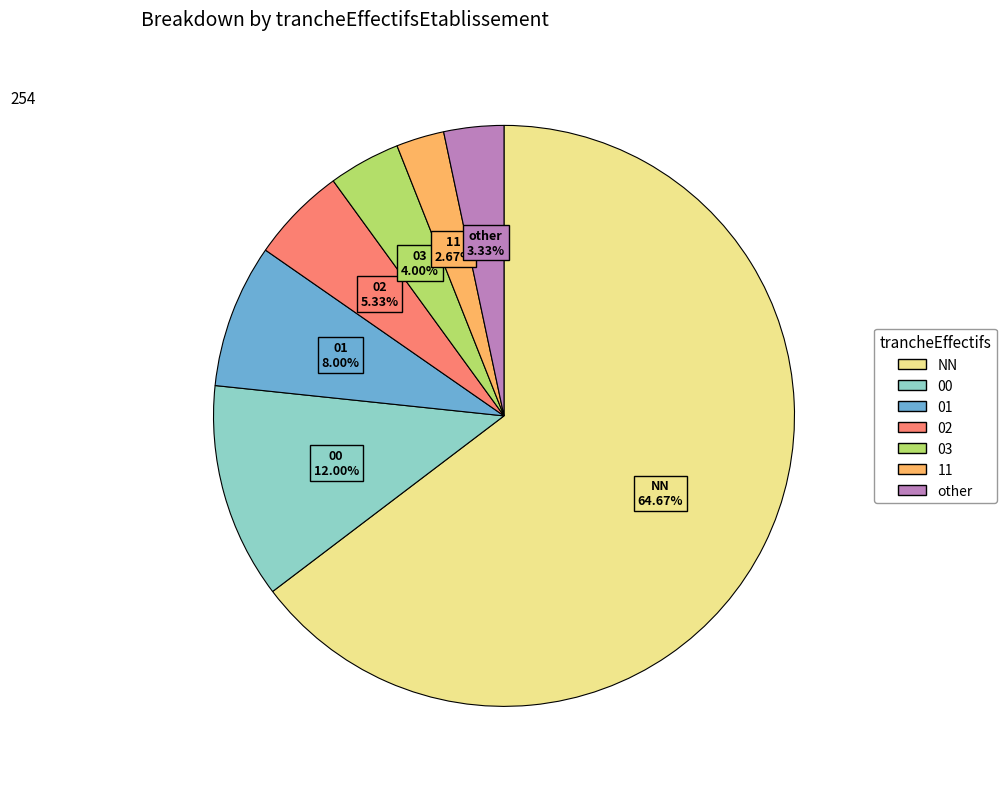

Combined, what portion of the pie is other and 00?

15.3%